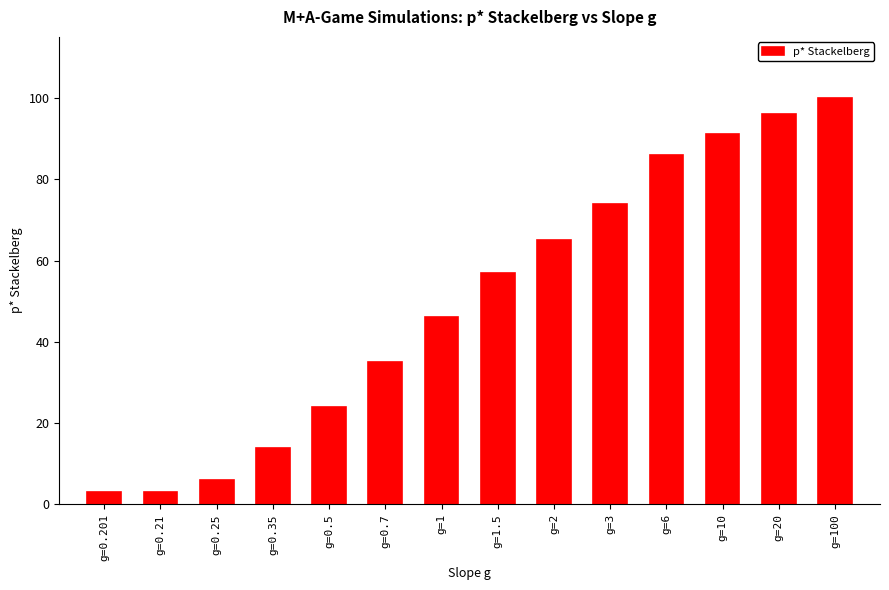

What is the change in value from g=0.201 to g=0.35?

+11